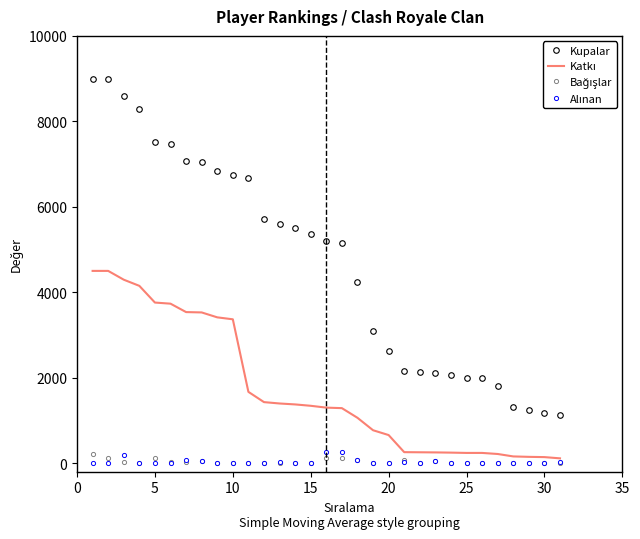

What is the highest value of the Kupalar series?

9000